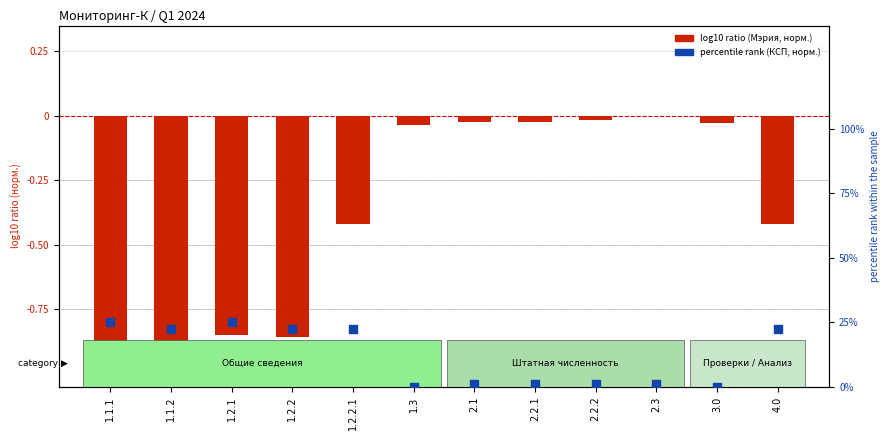

What are all the series names shown in the legend?

Мэрия (норм.), КСП (норм.)